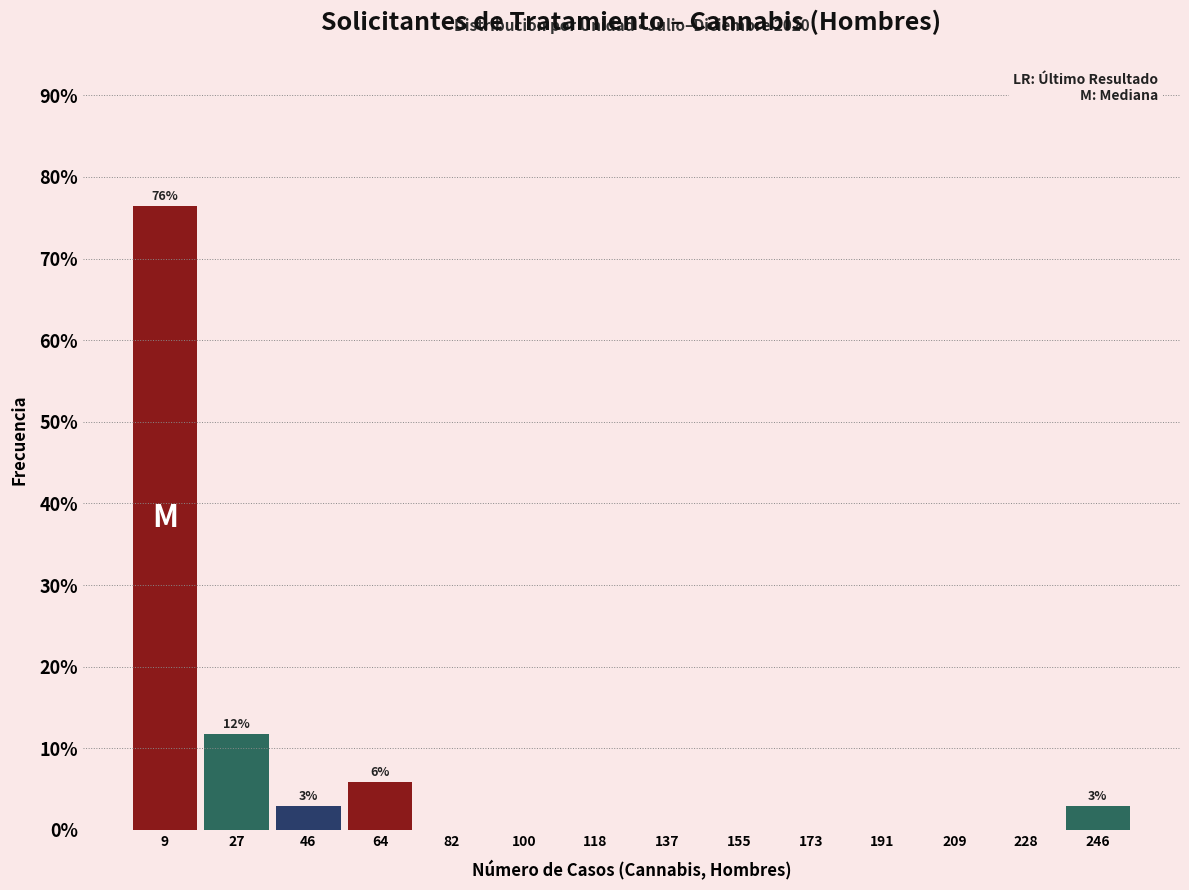

Over which range of the x-axis is the bar tallest?

0 to 18